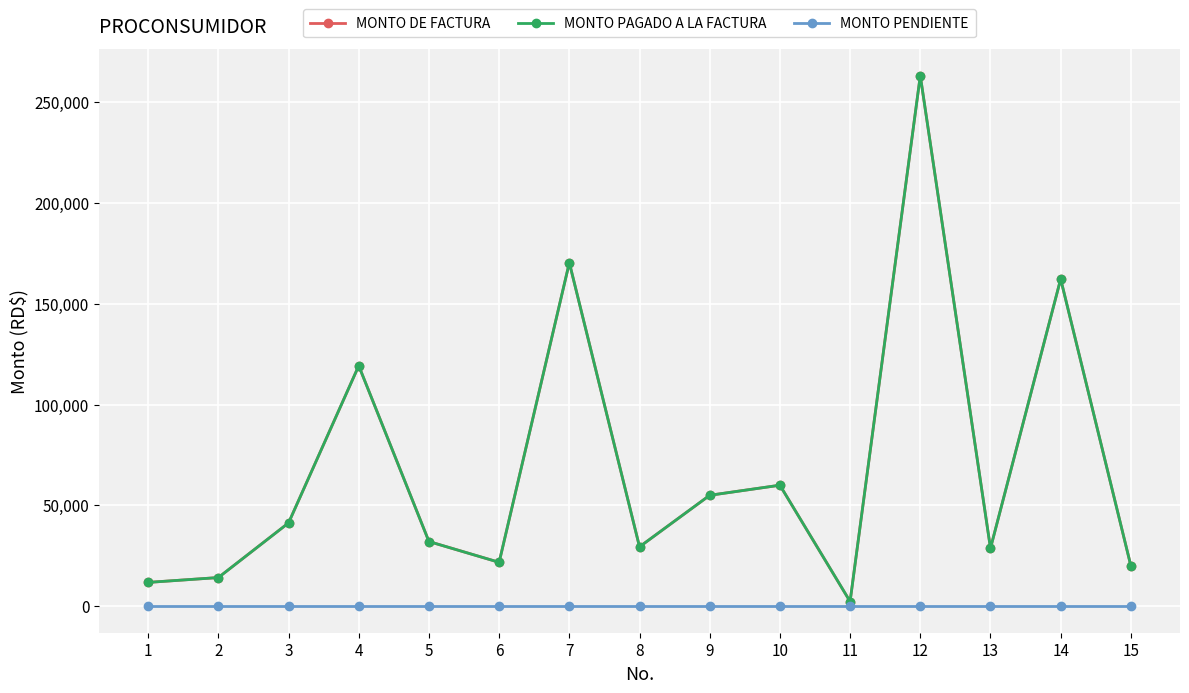

In MONTO DE FACTURA, how many points are higher than both neighbors (excluding endpoints)?

5